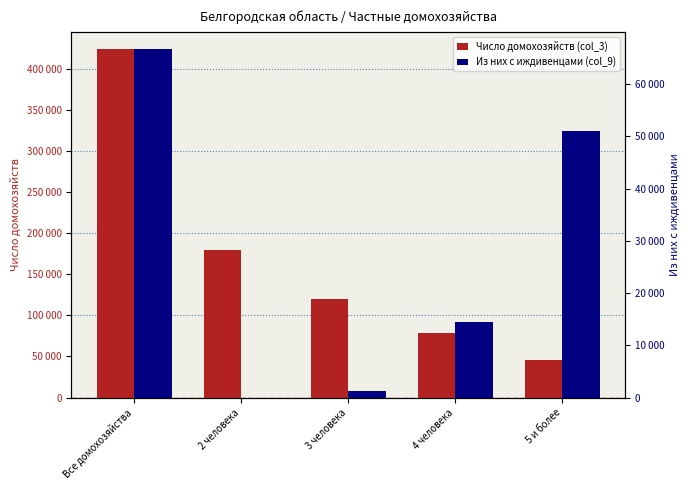

At which category is the sum across all series the highest?

Все домохозяйства